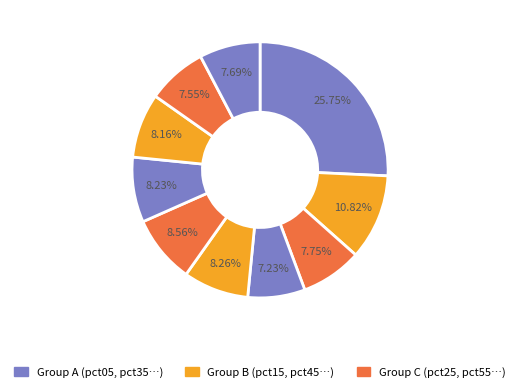

How many segments does this pie chart have?

10